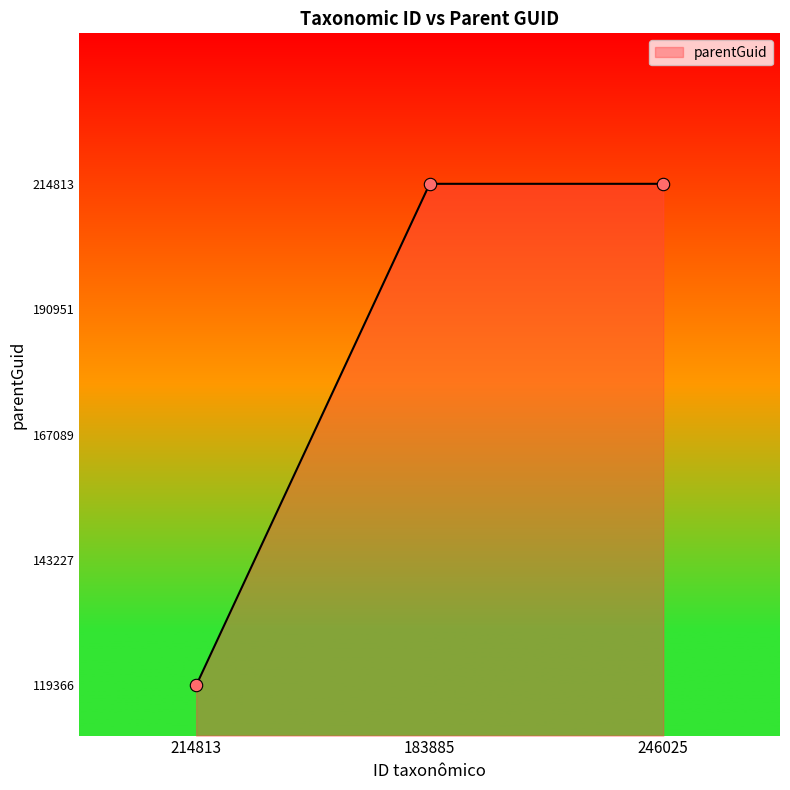

What is the change in value from 214813 to 246025?

+95447